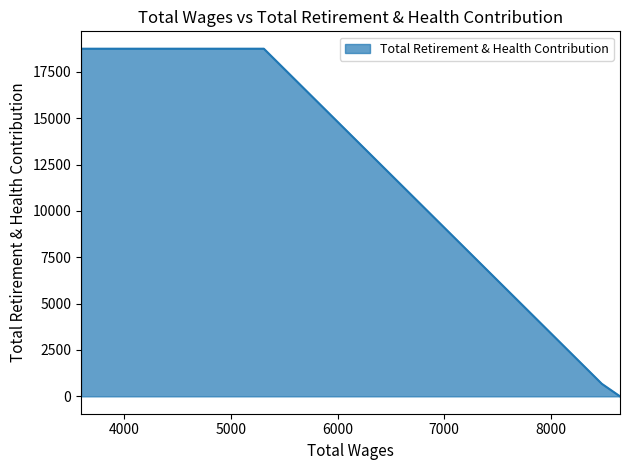

True or false: the data shows 18748 at 4488.0.

True